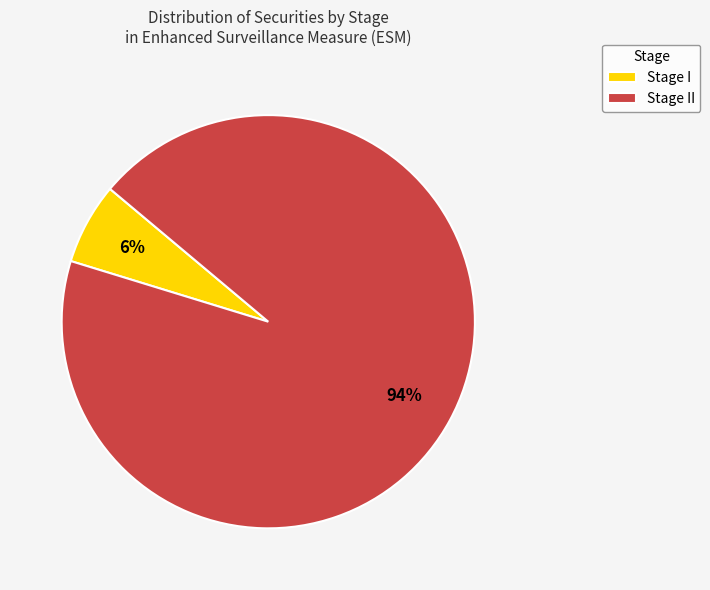

Which has a higher value, Stage I or Stage II?

Stage II